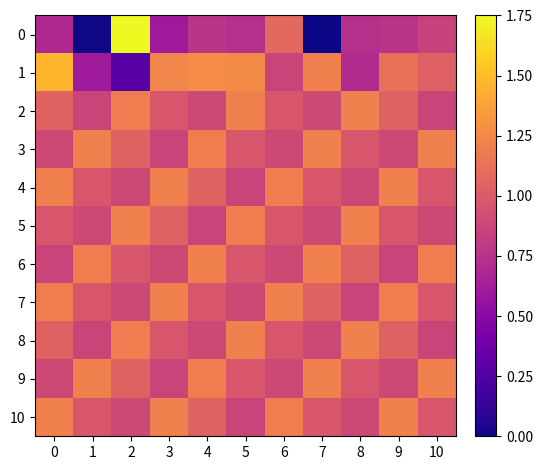

Which category has the lowest value across all series?

7